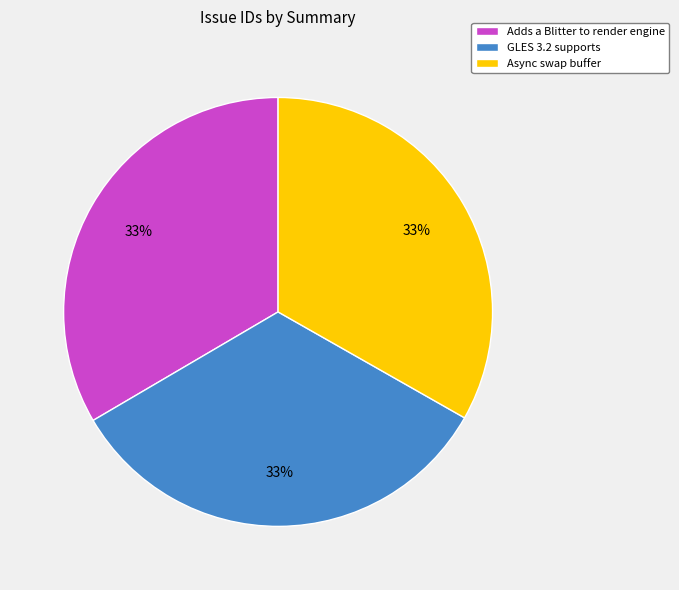

Is the sum of Async swap buffer and GLES 3.2 supports greater than half?

Yes